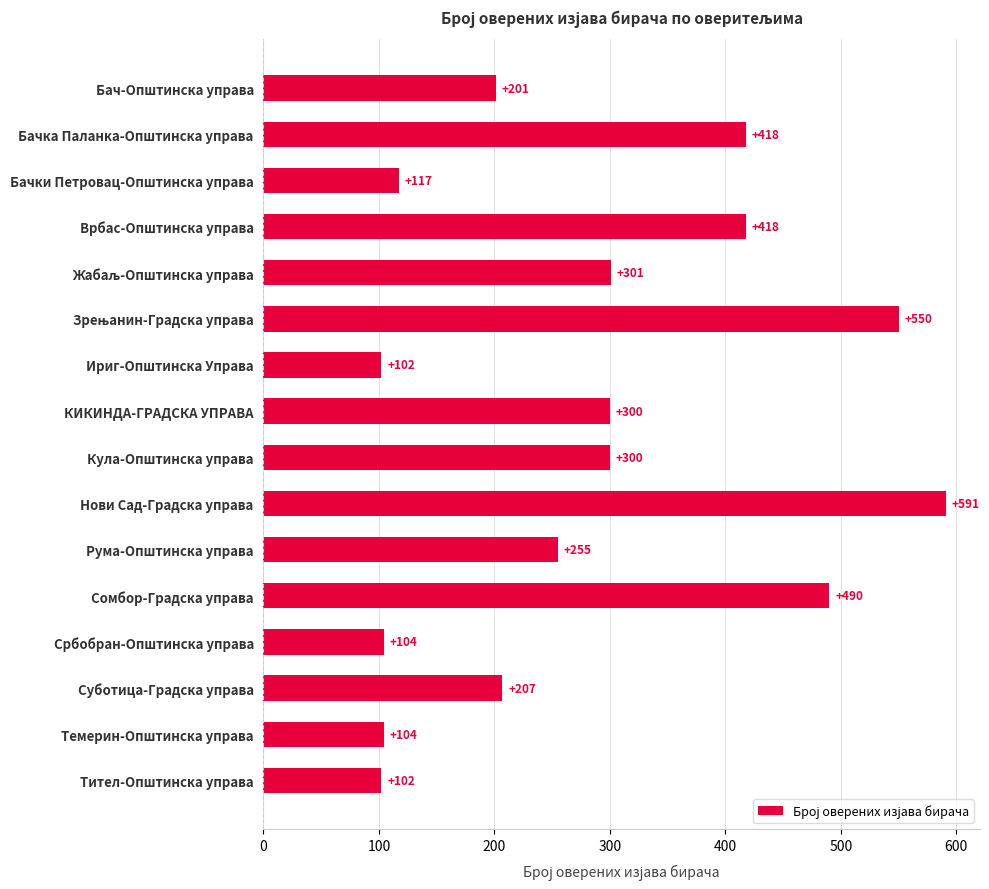

What is the average value?

285